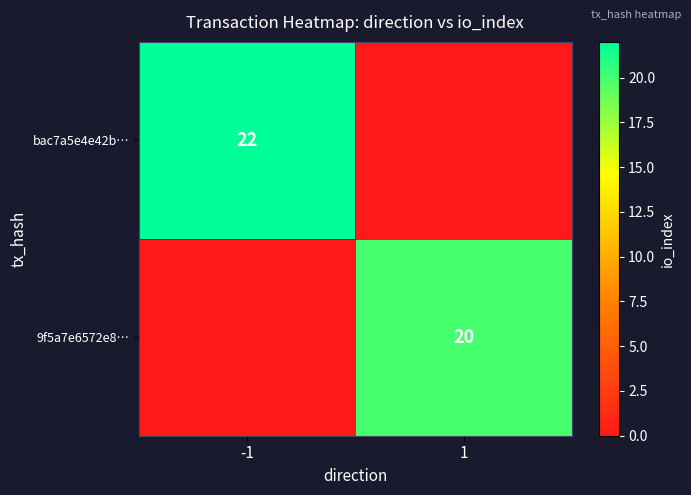

The value of bac7a5e4e42b… at -1 is 33. True or false?

False